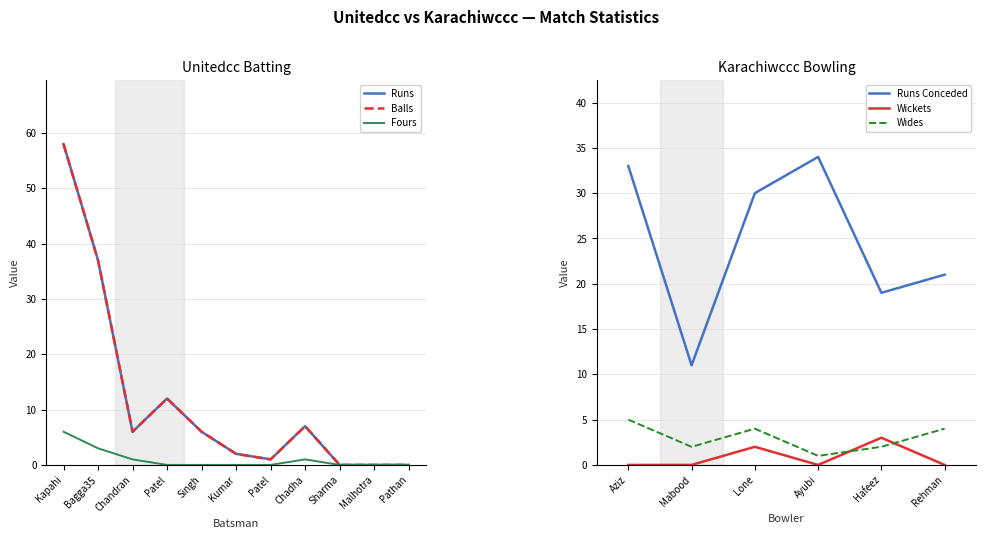

True or false: Runs Conceded has a value of 29 at Hafeez.

False